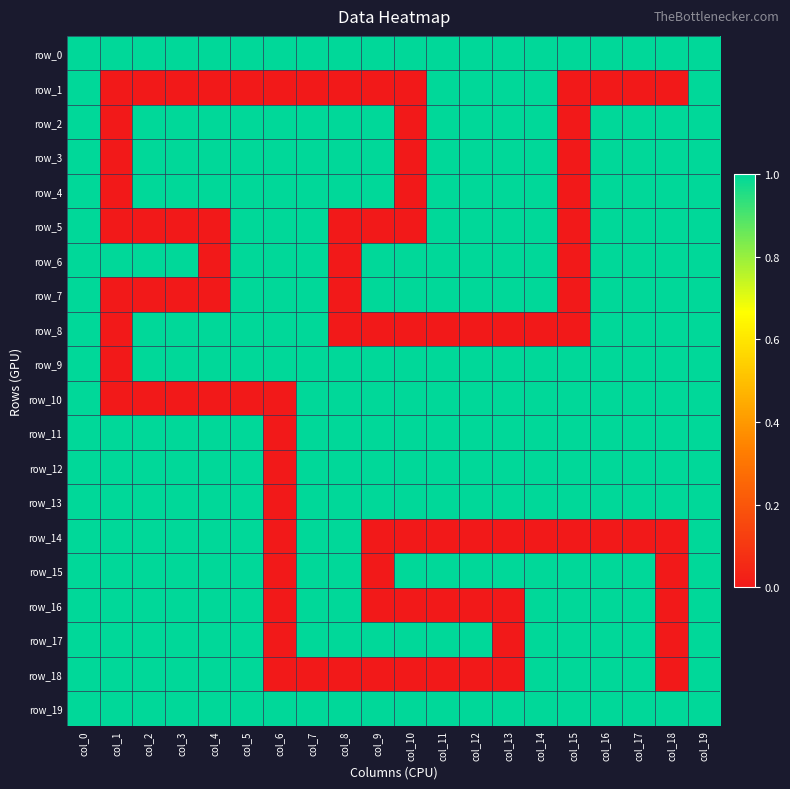

List the series in order of their peak value, highest first.

row_0, row_1, row_2, row_3, row_4, row_5, row_6, row_7, row_8, row_9, row_10, row_11, row_12, row_13, row_14, row_15, row_16, row_17, row_18, row_19